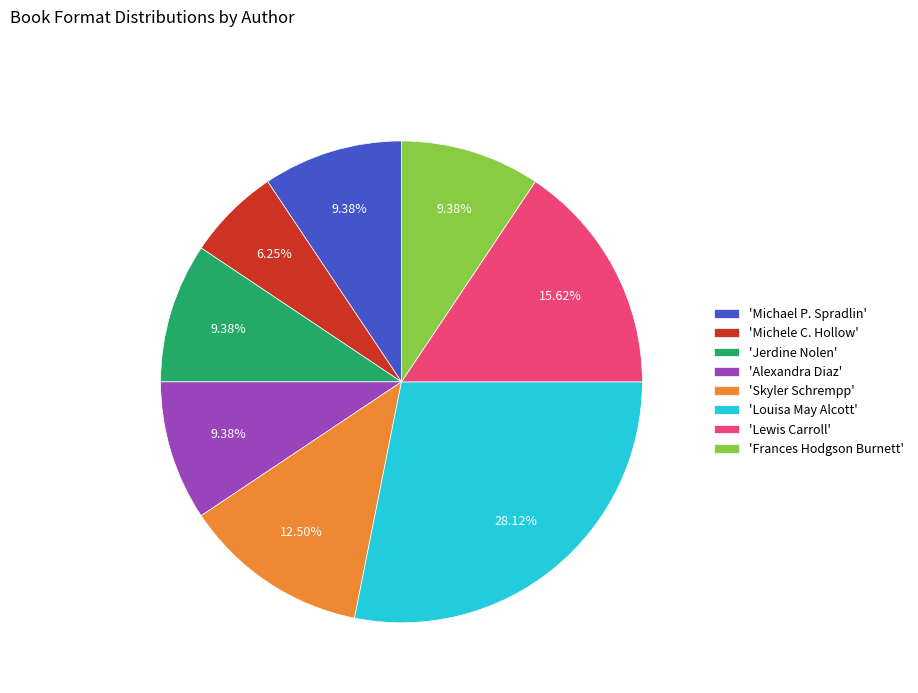

What is the ratio of the value at 'Michele C. Hollow' to the value at 'Skyler Schrempp'?

0.5